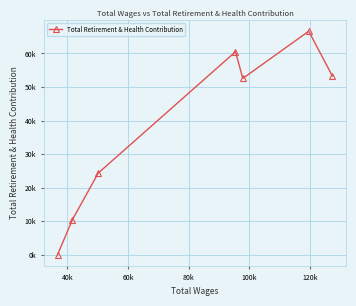

What is the sum of the values at 100k and 40k?

90945